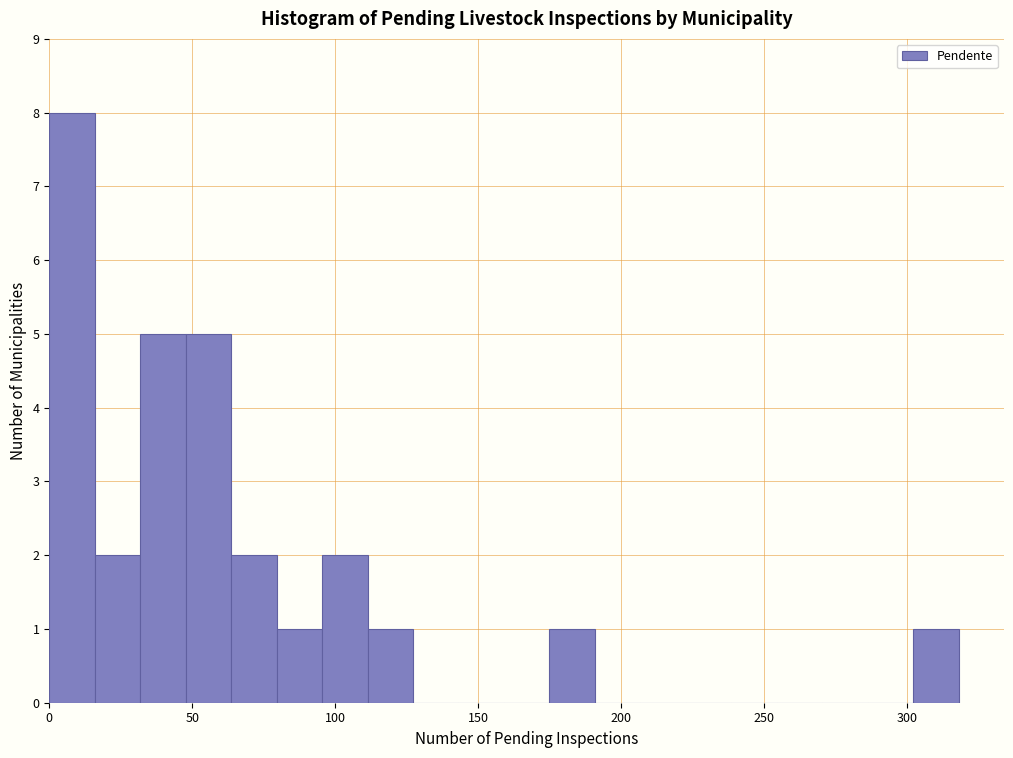

Read against the x-axis, roughly where is the centre of the tallest bar?

10